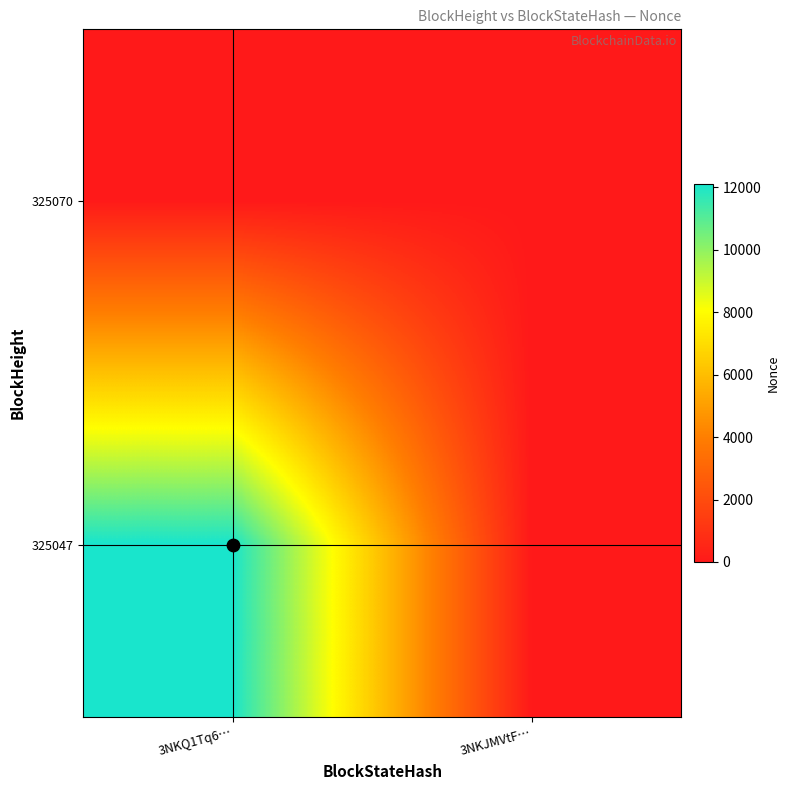

At how many categories does at least one series exceed 5489?

1